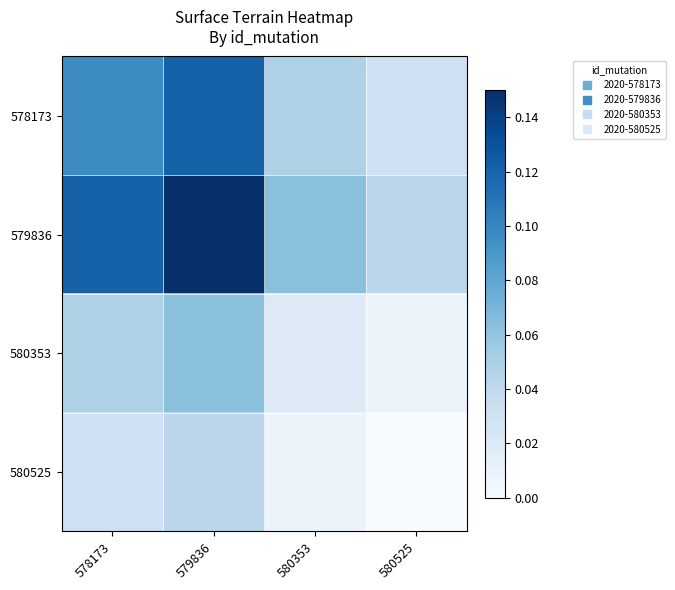

At how many categories does at least one series exceed 0?

4